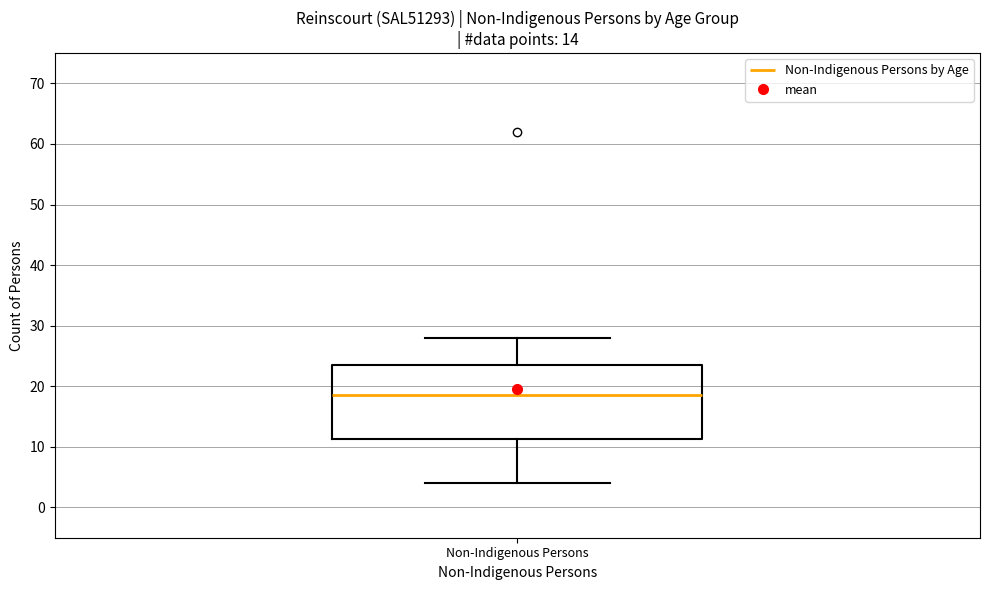

Where does the lower whisker of the box for Non-Indigenous Persons end on the y-axis? The values are not printed on the chart, so give them approximately, as read against the axis.

4